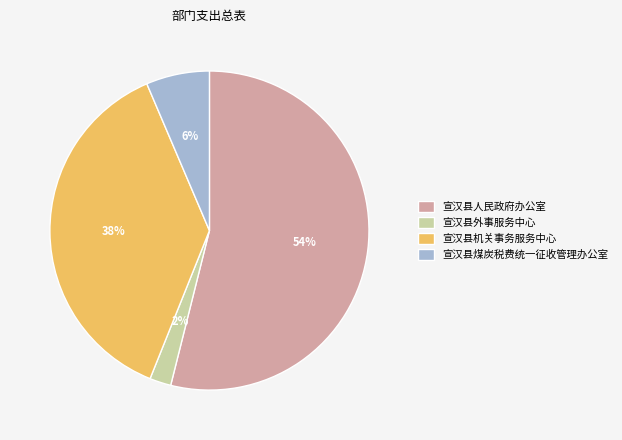

Do 宣汉县煤炭税费统一征收管理办公室 and 宣汉县人民政府办公室 together represent more than half of the pie?

Yes